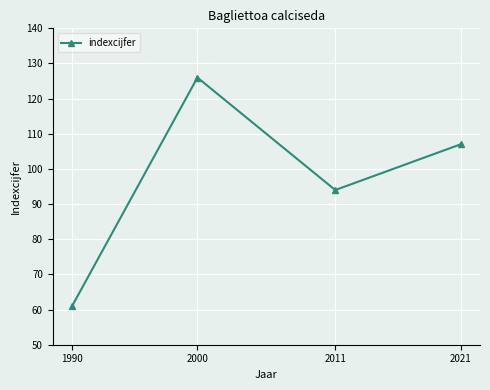

Where does the data first go above 107?

2000